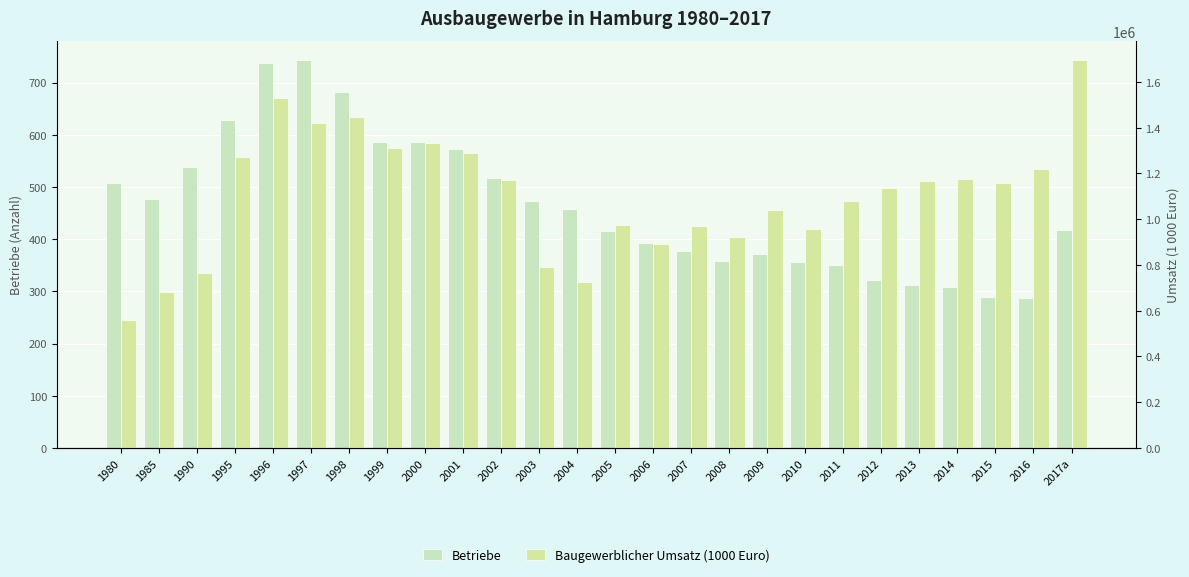

The Betriebe series shows 153 at 2011. True or false?

False